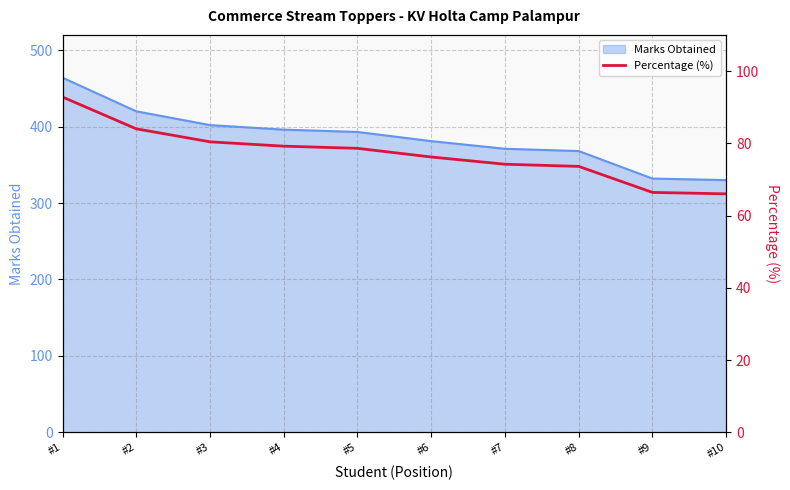

What is the average value?

77.1